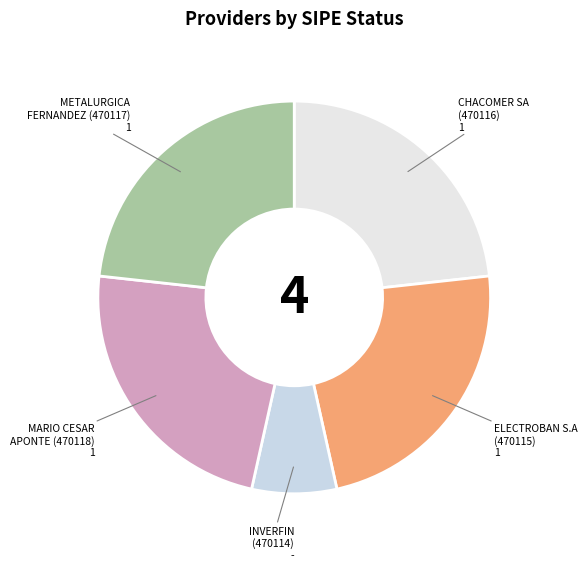

What is the smallest slice in the pie chart?

INVERFIN (470114)